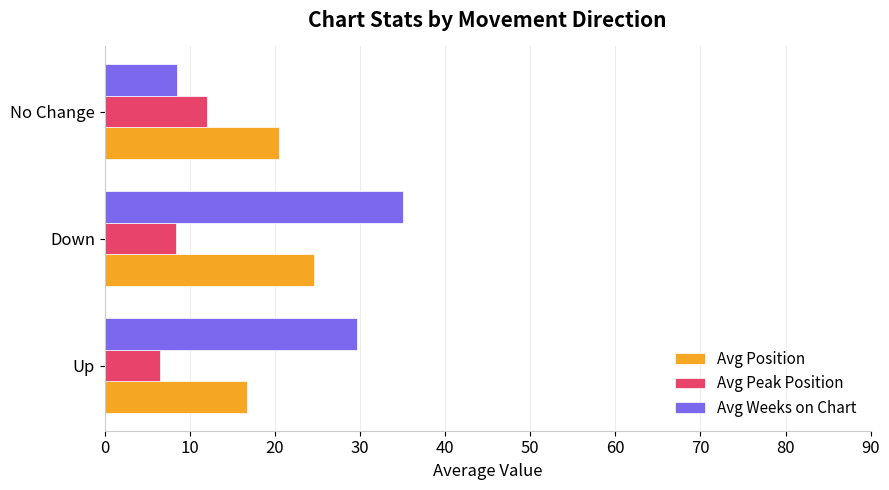

What is the sum of all Avg Peak Position values?

26.9